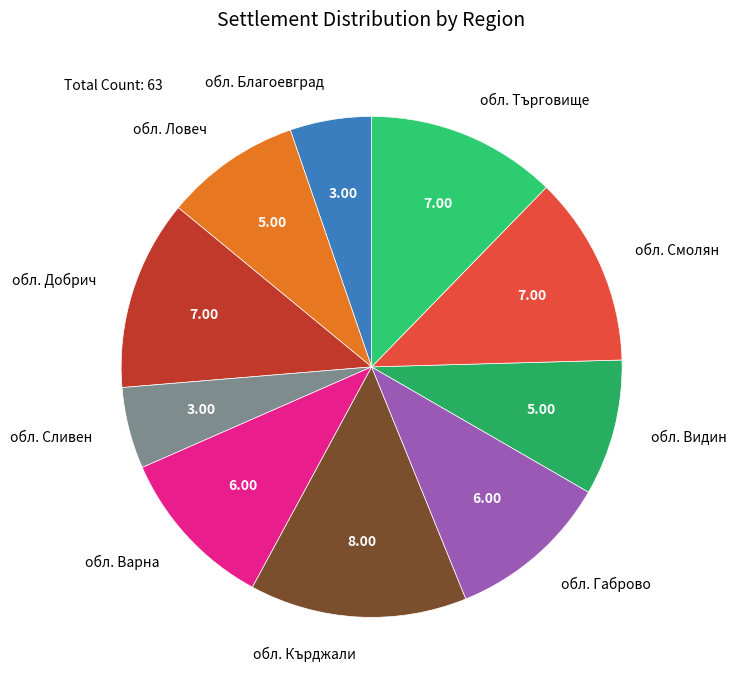

True or false: обл. Добрич accounts for 12% of the total.

True